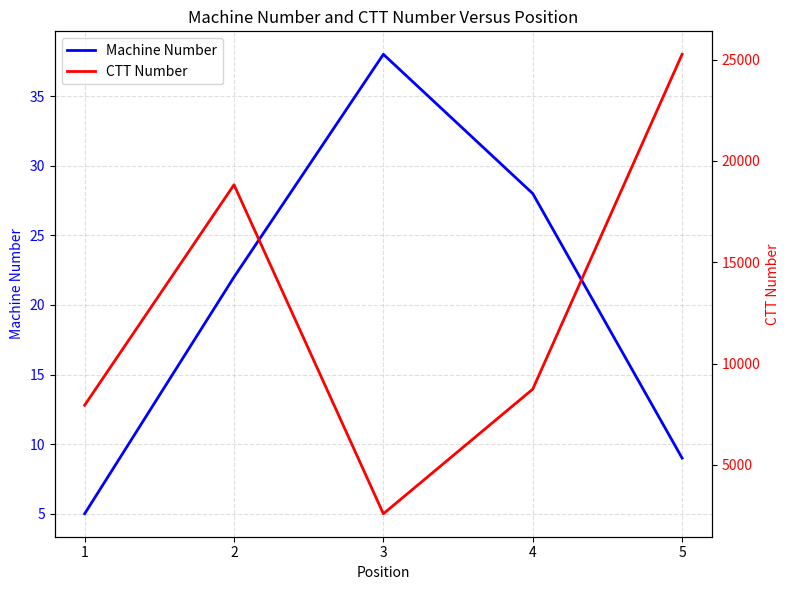

List the labels in order of Machine Number value, largest first.

3, 4, 2, 5, 1